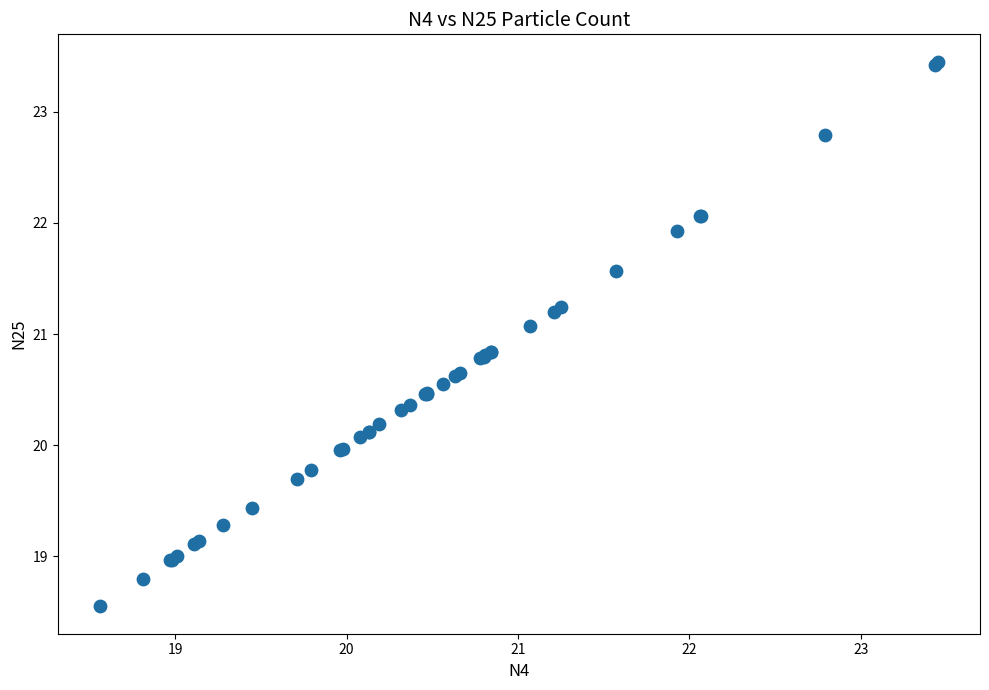

What Y value in the scatter plot is closest to 21?

21.1